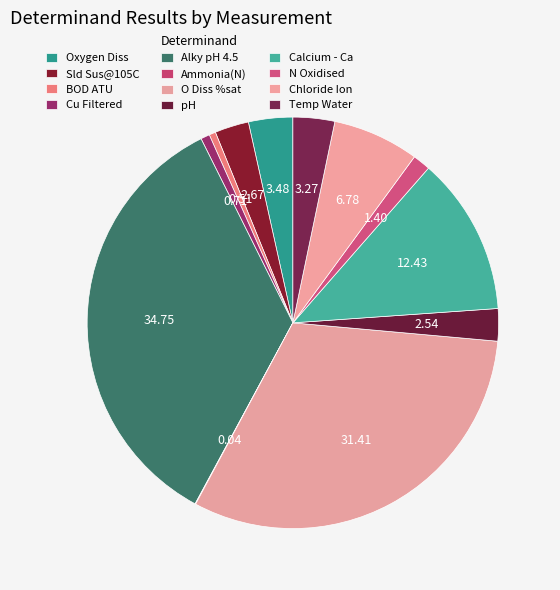

Does N Oxidised represent more than half of the total?

No